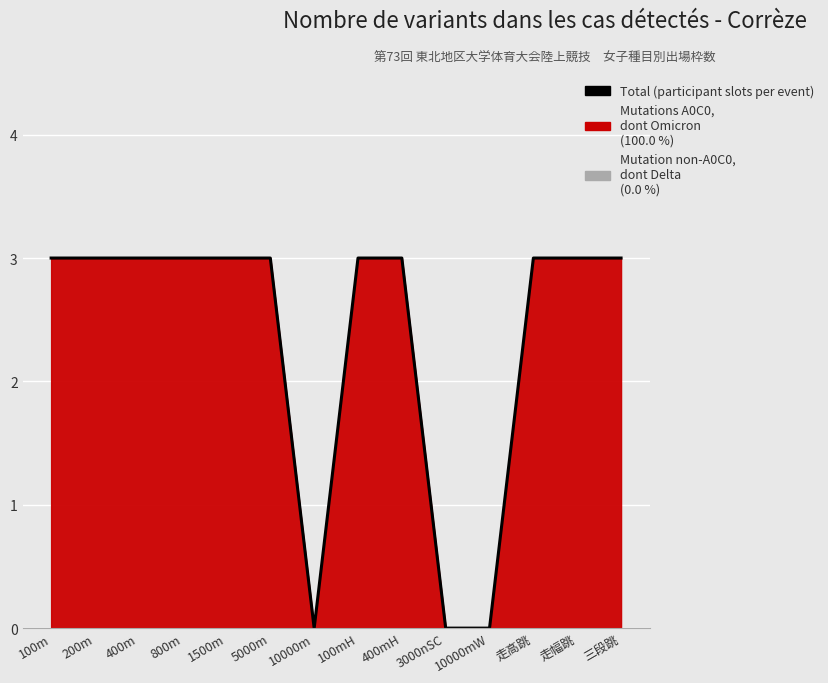

True or false: the data shows 2 at 三段跳.

False